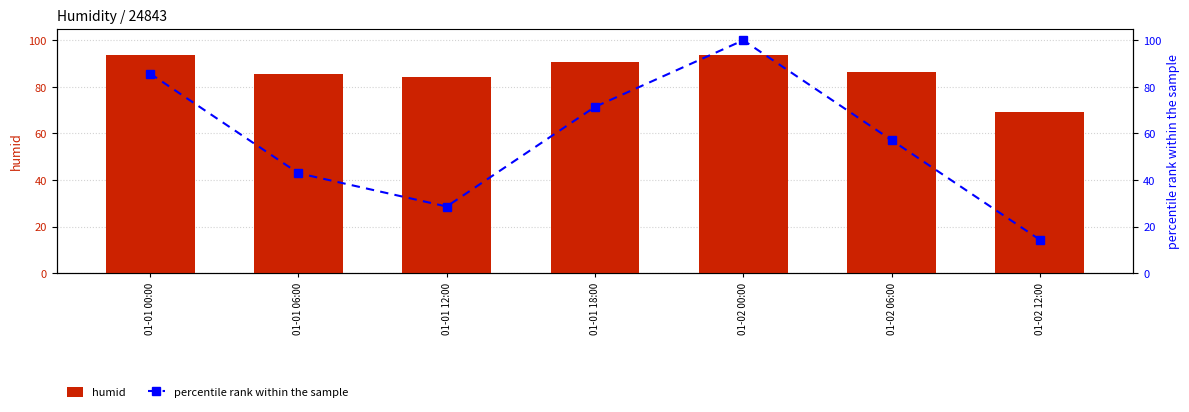

What is the label of the 7th bar from the right?

01-01 00:00